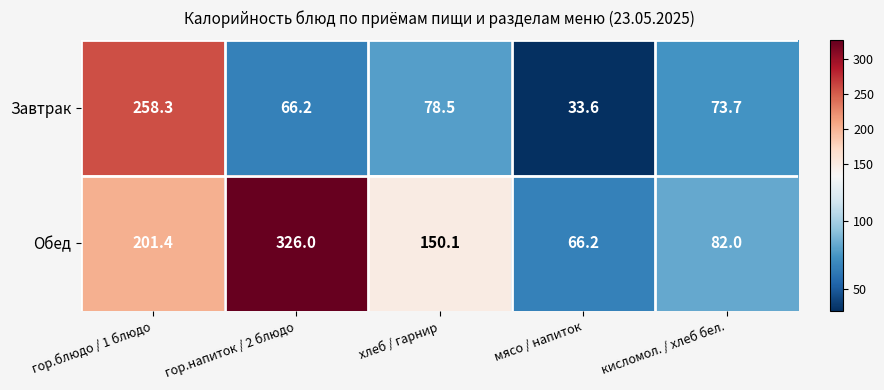

What is the minimum value for Завтрак?

33.6